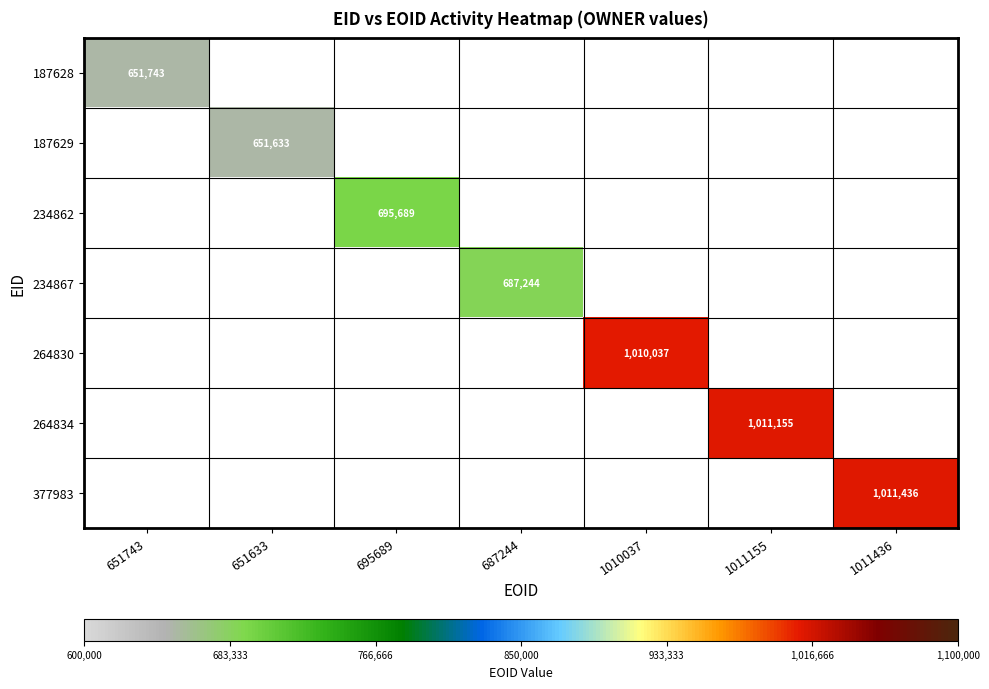

True or false: 264830 has a value of 496257 at 1010037.

False